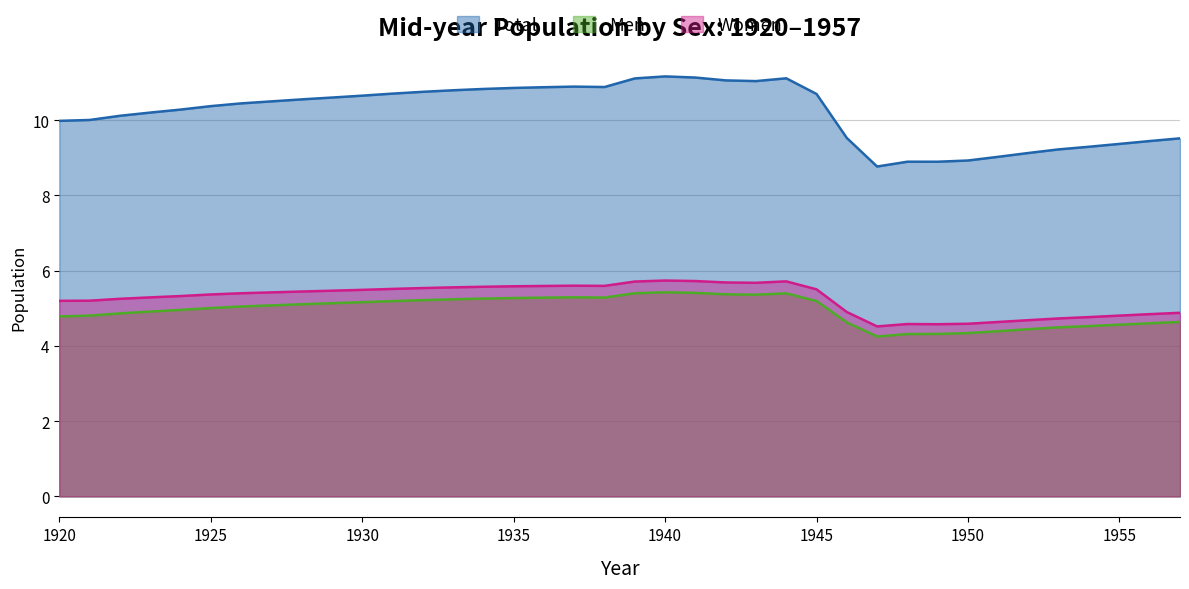

Reading right to left, what are all the values shown in this chart?

Total: 1957=9513758	1956=9442040	1955=9365969	1954=9290617	1953=9220908	1952=9125183	1951=9023170	1950=8925122	1949=8892613	1948=8893104	1947=8765230	1946=9523266	1945=10692912	1944=11109341	1943=11034846	1942=11054018	1941=11129373	1940=11159539	1939=11105990	1938=10877442	1937=10888540	1936=10872519	1935=10853125	1934=10826082	1933=10791313	1932=10750003	1931=10702208	1930=10648057	1929=10597761	1928=10549221	1927=10495940	1926=10442610	1925=10369760	1924=10277770	1923=10198370	1922=10112730	1921=10002030	1920=9978420
Men: 1957=4635541	1956=4599418	1955=4562064	1954=4526290	1953=4492513	1952=4442632	1951=4388634	1950=4337698	1949=4317364	1948=4313105	1947=4248380	1946=4624166	1945=5191127	1944=5395241	1943=5359250	1942=5369479	1941=5407383	1940=5423882	1939=5397111	1938=5283522	1937=5289998	1936=5280963	1935=5270096	1934=5255581	1933=5236616	1932=5214251	1931=5188999	1930=5160158	1929=5132338	1928=5105041	1927=5075252	1926=5044703	1925=5004187	1924=4954400	1923=4910288	1922=4862537	1921=4802065	1920=4782000
Women: 1957=4878217	1956=4842622	1955=4803905	1954=4764327	1953=4728395	1952=4682551	1951=4634536	1950=4587424	1949=4575249	1948=4579999	1947=4516850	1946=4899100	1945=5501785	1944=5714100	1943=5675596	1942=5684539	1941=5721990	1940=5735657	1939=5708879	1938=5593920	1937=5598542	1936=5591556	1935=5583029	1934=5570501	1933=5554697	1932=5535752	1931=5513209	1930=5487899	1929=5465423	1928=5444180	1927=5420688	1926=5397907	1925=5365573	1924=5323370	1923=5288082	1922=5250193	1921=5199965	1920=5196420